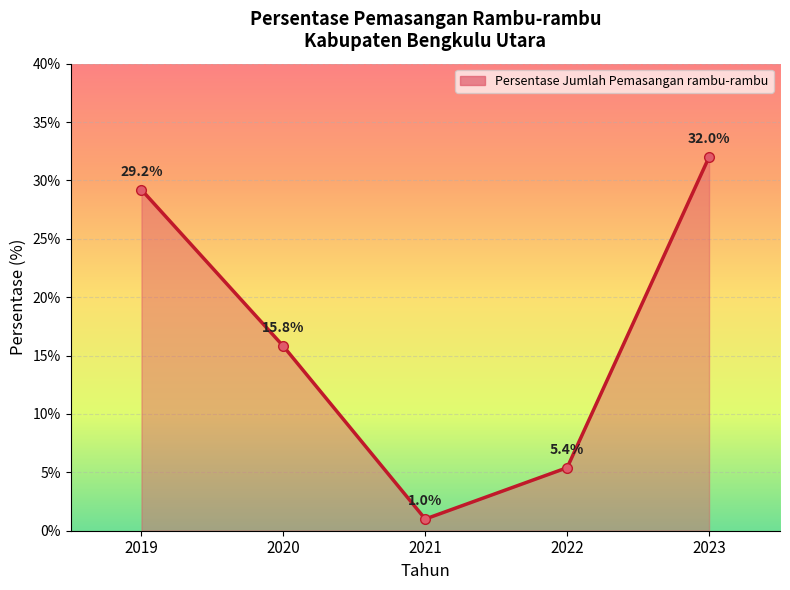

Between 2023 and 2021, which is larger?

2023